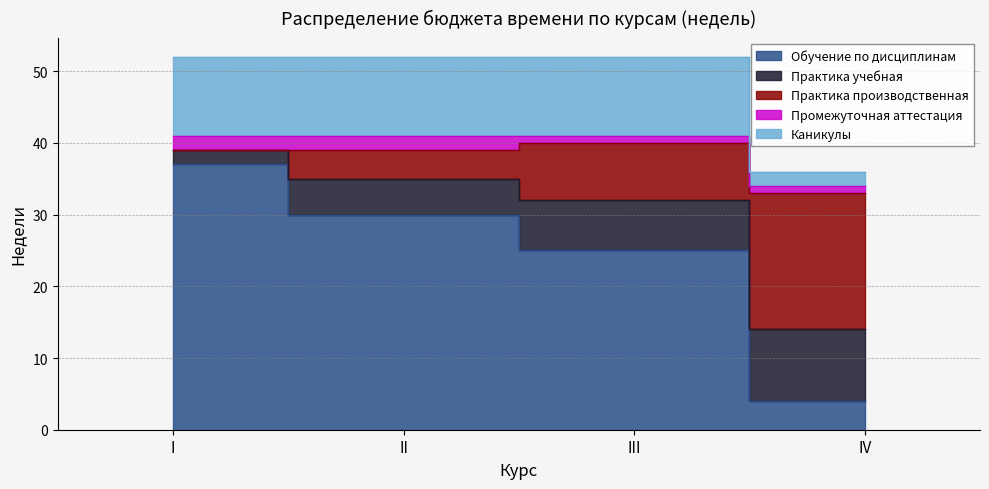

How many Обучение по дисциплинам values are between 25 and 37?

3